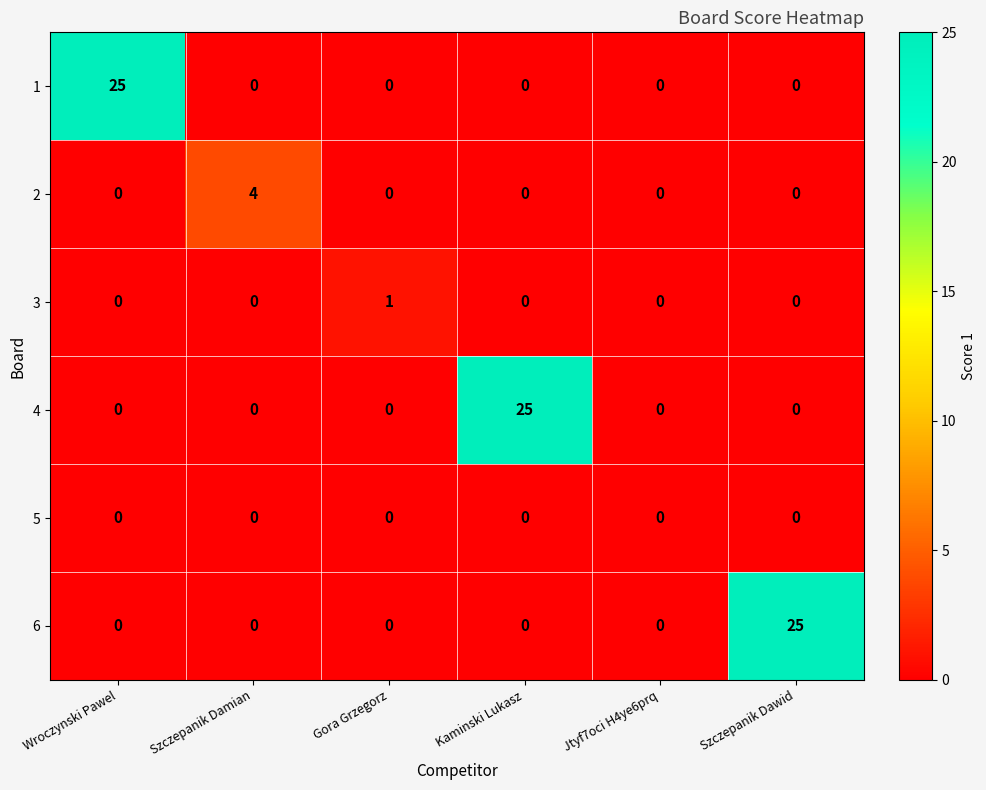

The value of 2 at Szczepanik Dawid is 0. True or false?

True